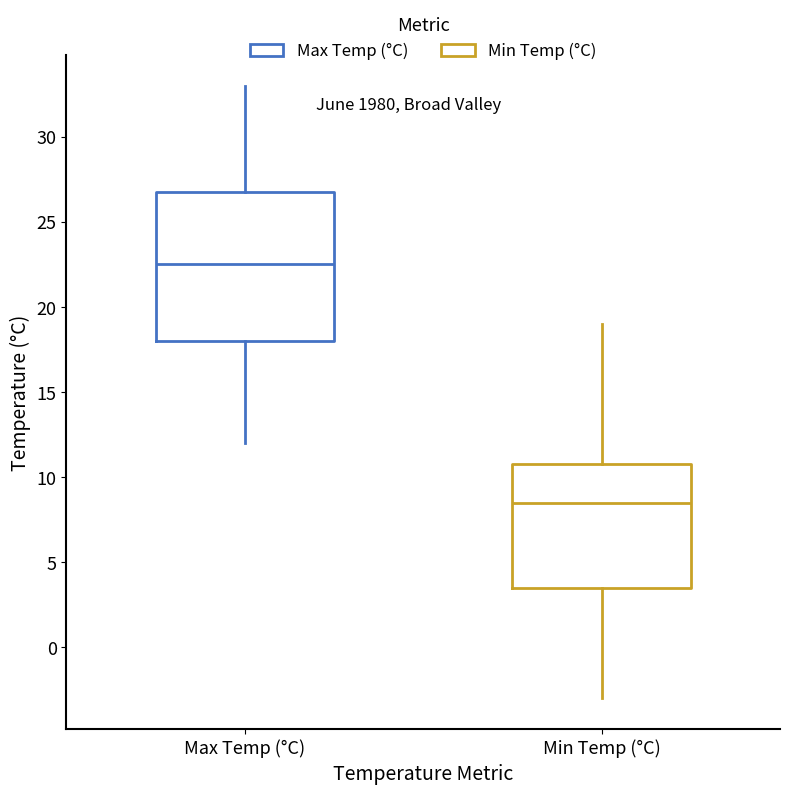

Where is the upper edge of the box for Max Temp (°C) on the y-axis? The values are not printed on the chart, so give them approximately, as read against the axis.

27.0